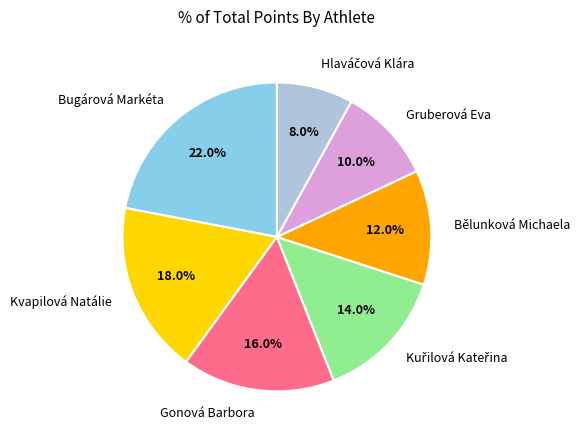

Count the number of slices in the pie.

7